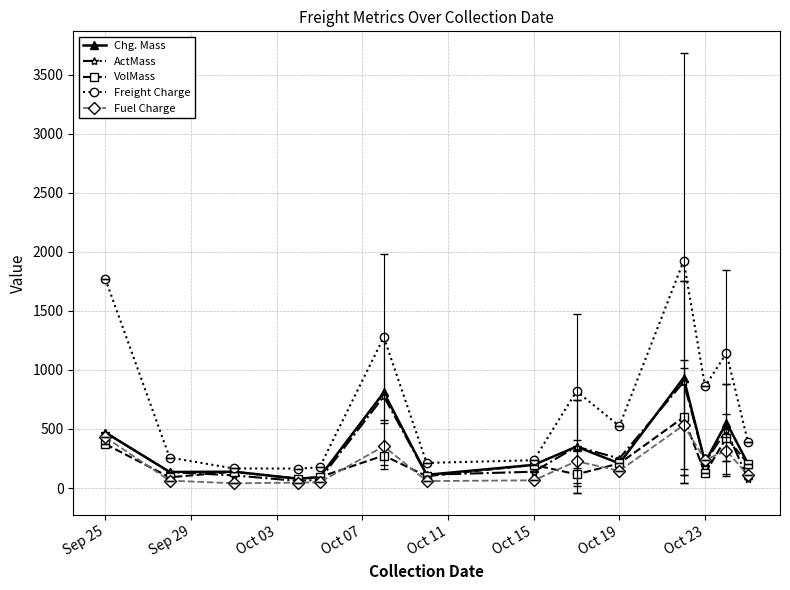

What is the value of the VolMass point at the 13th from the left?

427.0